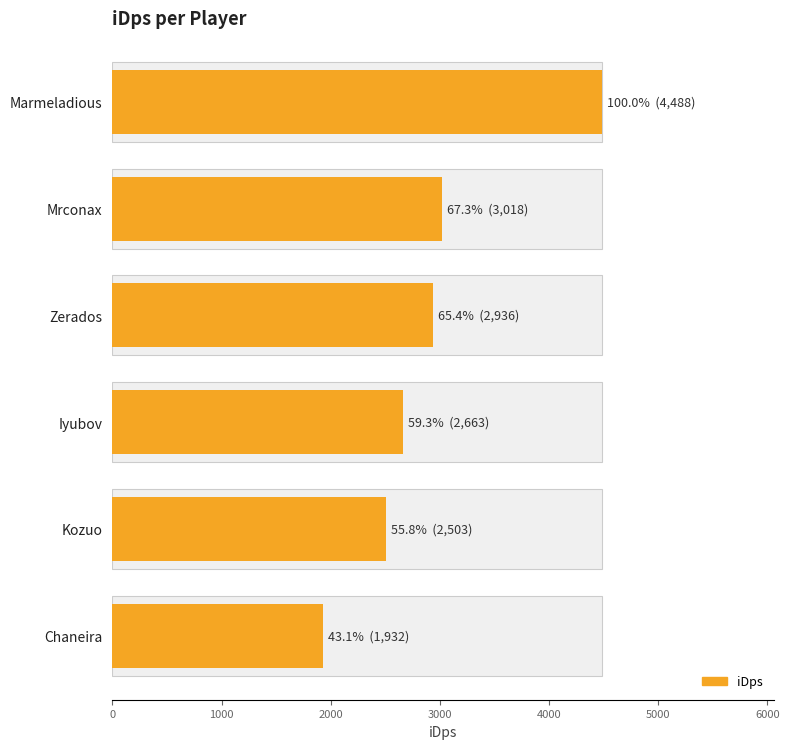

Reading right to left, list all the values displayed in this chart.

1932.5	2503.4	2662.5	2935.6	3018.3	4488.1